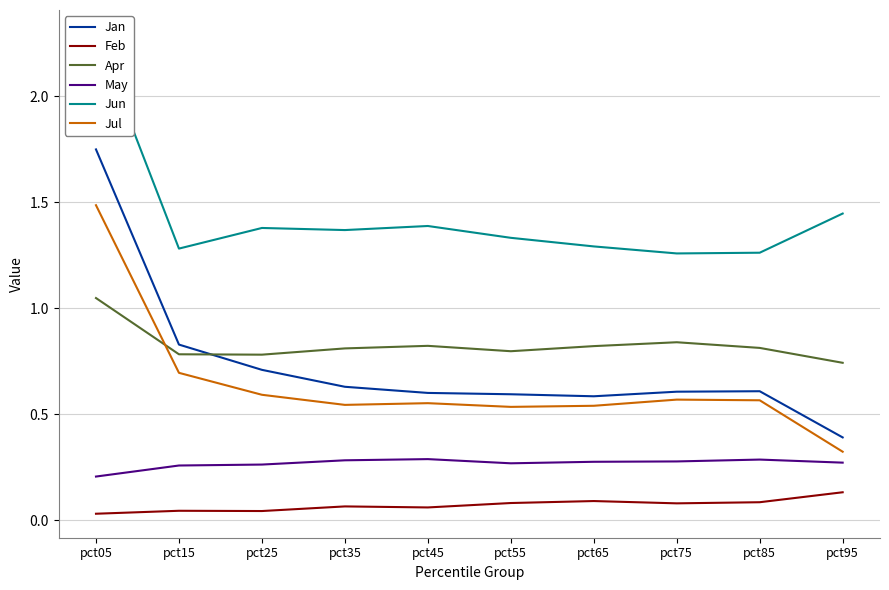

What is the value of the May point at the 9th from the left?

0.3